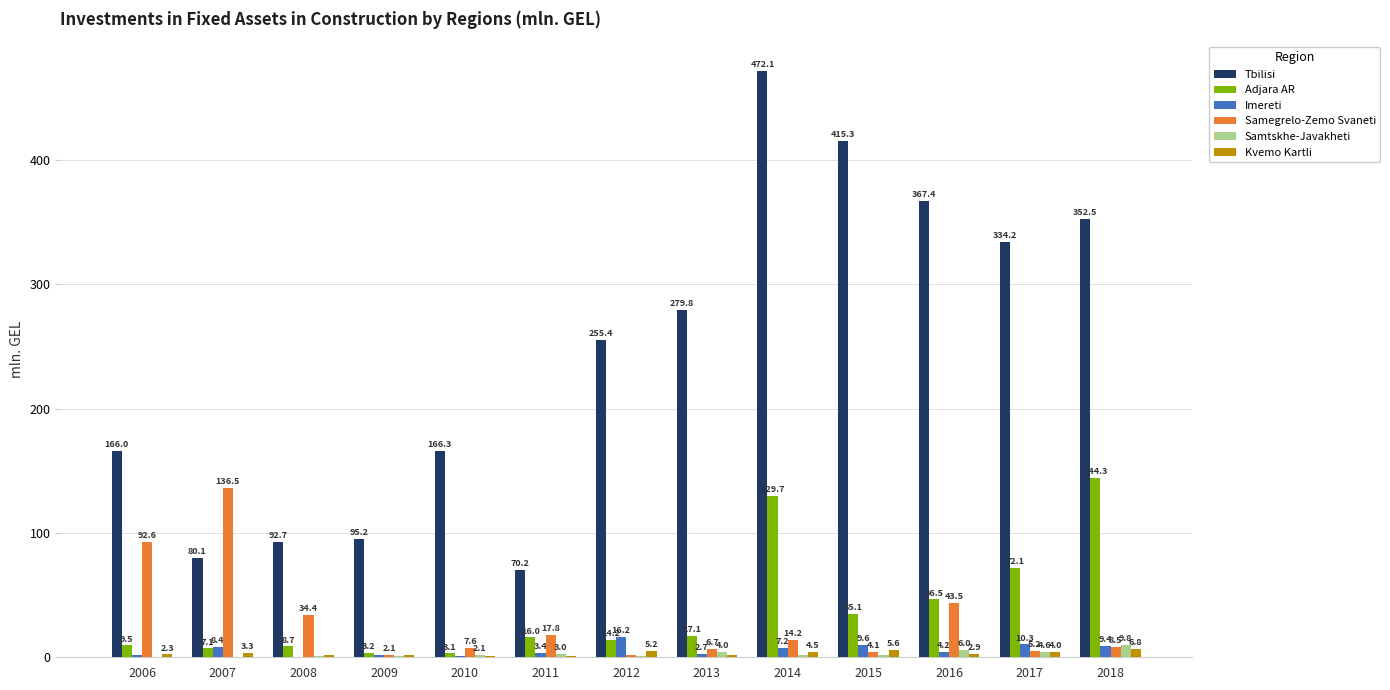

Which series has the largest total across all categories?

Tbilisi